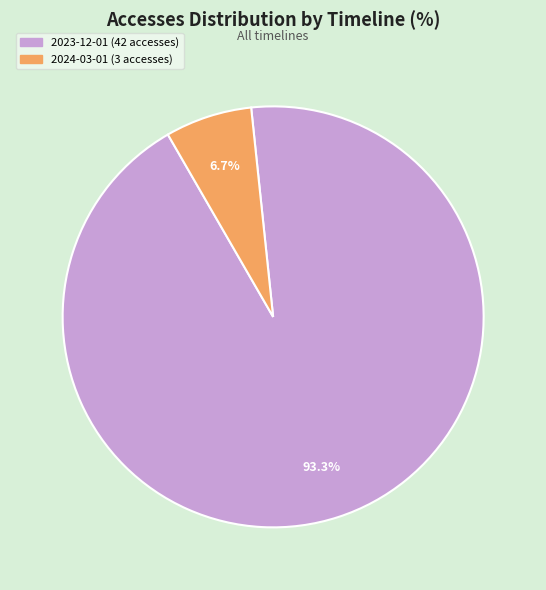

Which category has the biggest portion of the pie?

2023-12-01